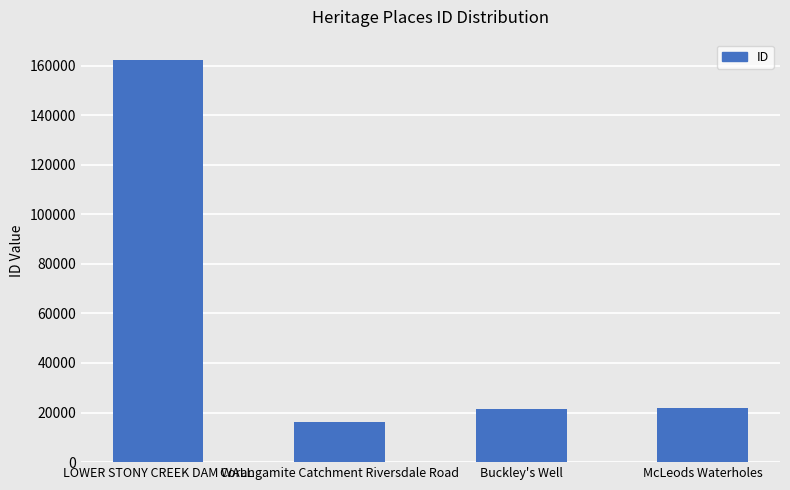

Is it true that the value at LOWER STONY CREEK DAM WALL is 162321?

True